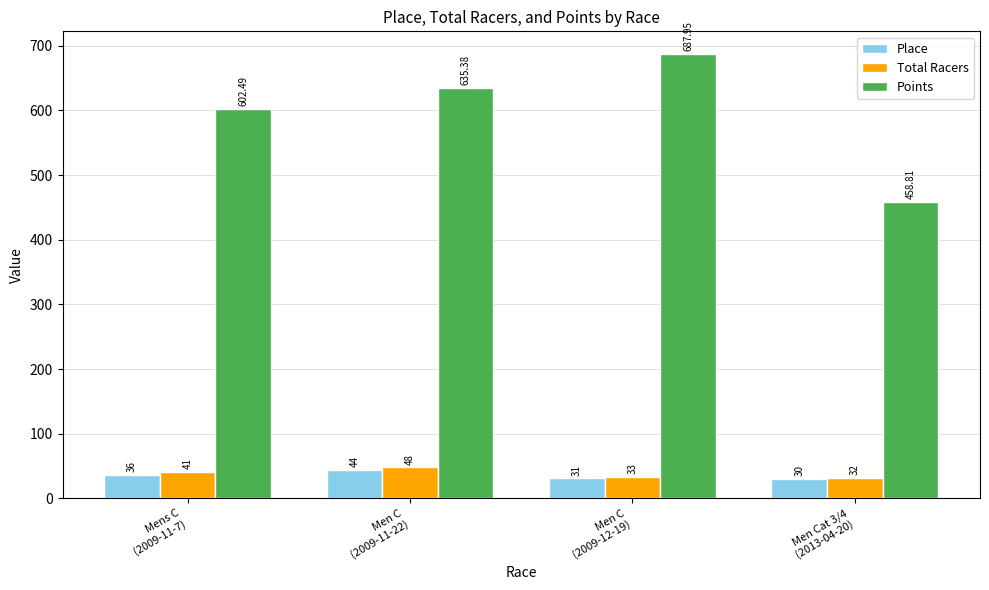

What is the sum of all Total Racers values?

154.0